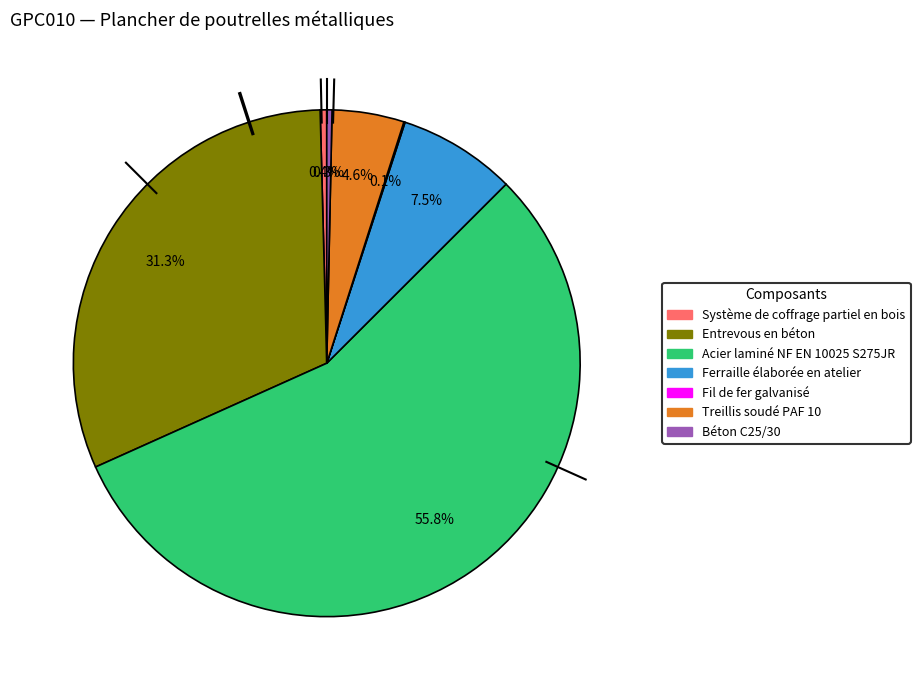

Is there a majority slice in this chart?

Yes